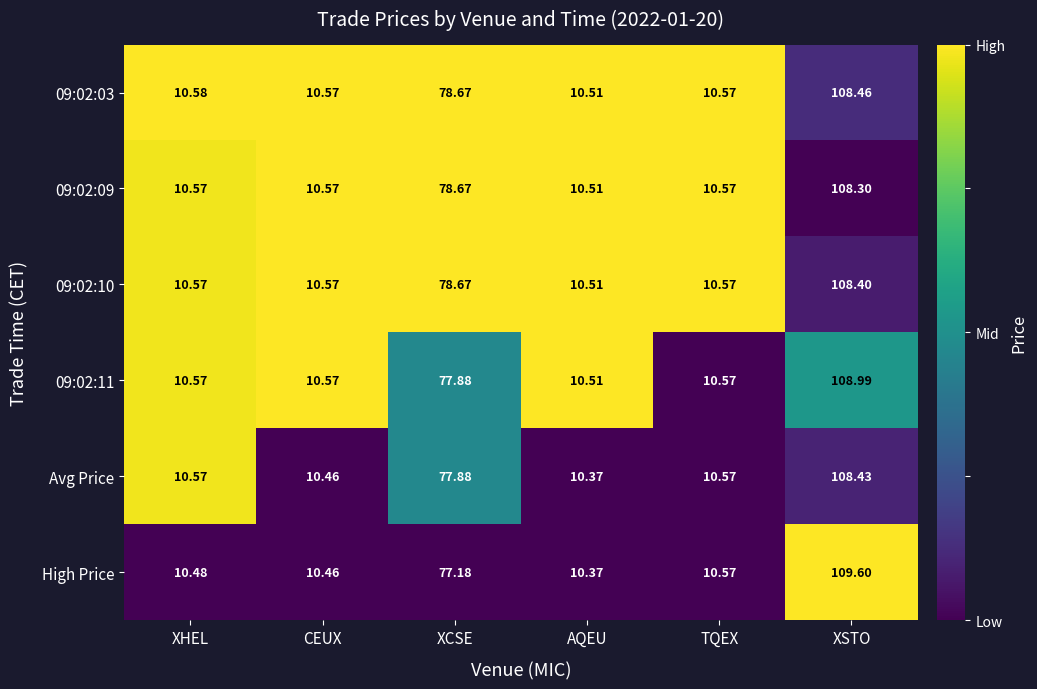

At which category is the sum across all series the highest?

XSTO